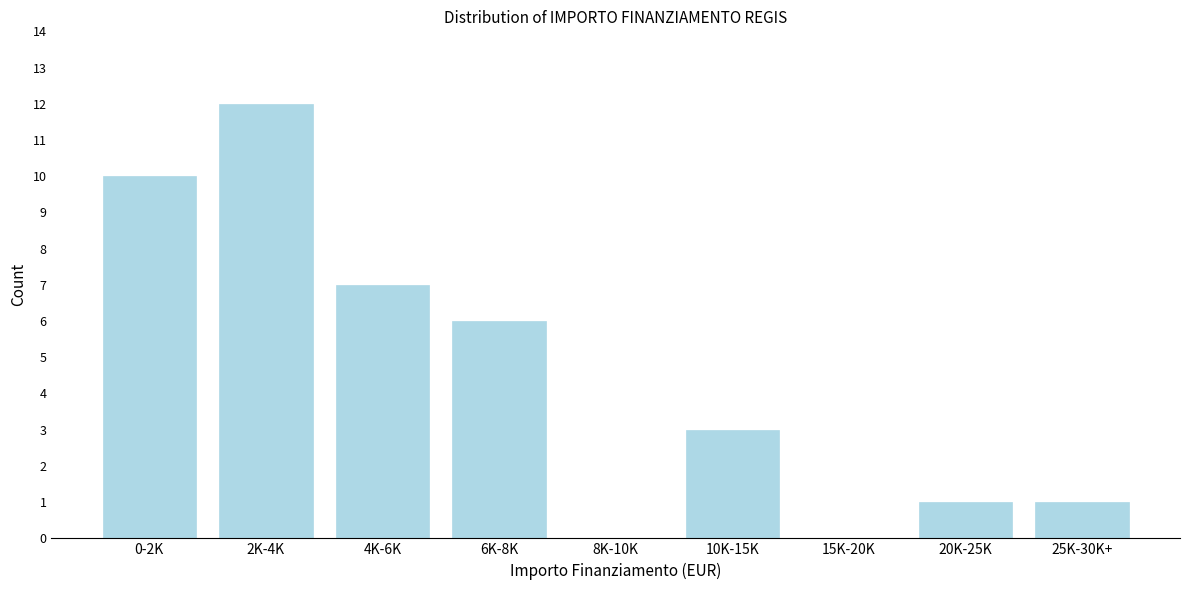

Reading left to right, what are all the values shown in this chart?

0-2K=10	2K-4K=12	4K-6K=7	6K-8K=6	8K-10K=0	10K-15K=3	15K-20K=0	20K-25K=1	25K-30K+=1